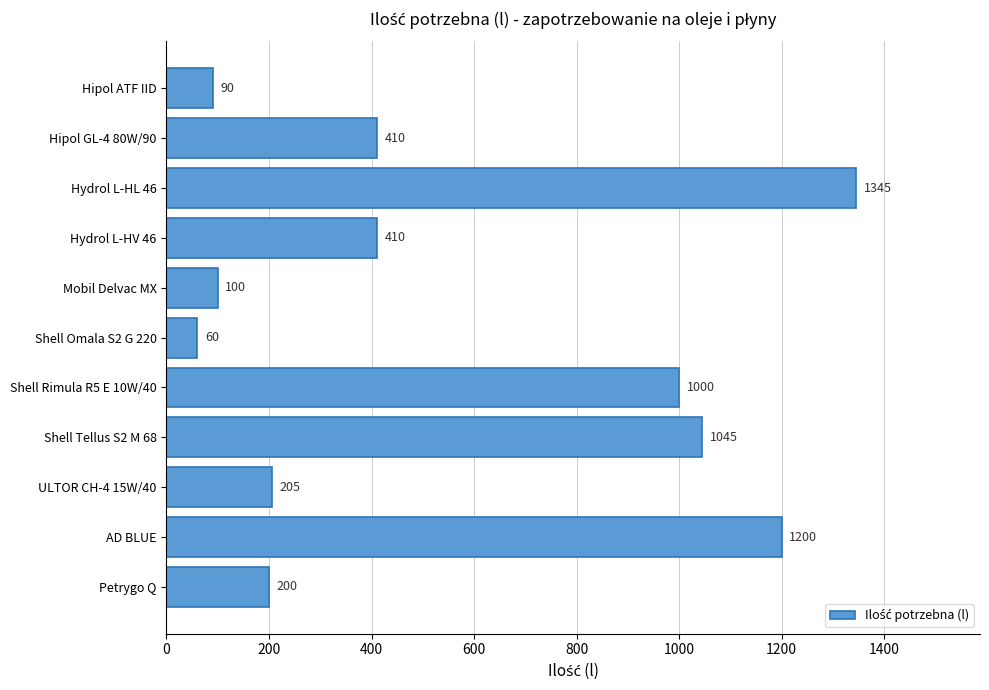

What is the value of the 1st bar from the top?

90